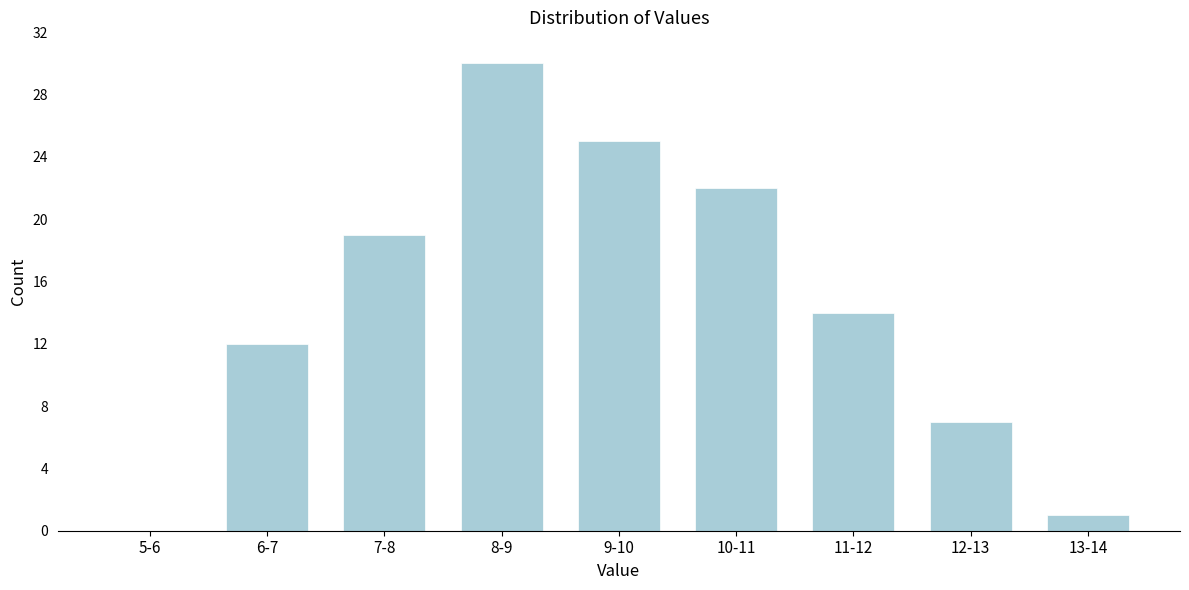

Reading left to right, list all the values displayed in this chart.

5-6=0	6-7=12	7-8=19	8-9=30	9-10=25	10-11=22	11-12=14	12-13=7	13-14=1